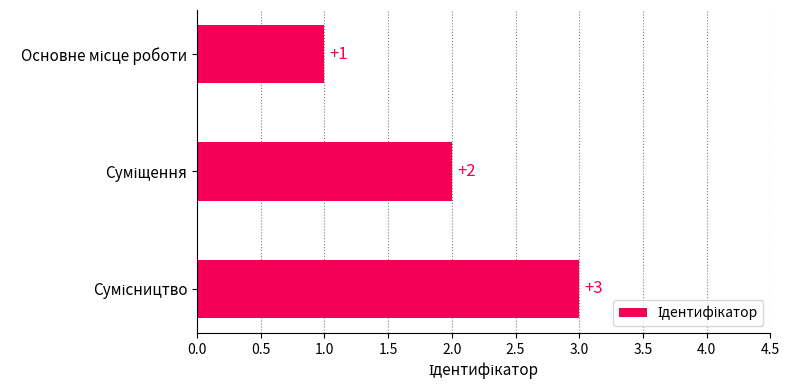

What is the greatest value displayed?

3